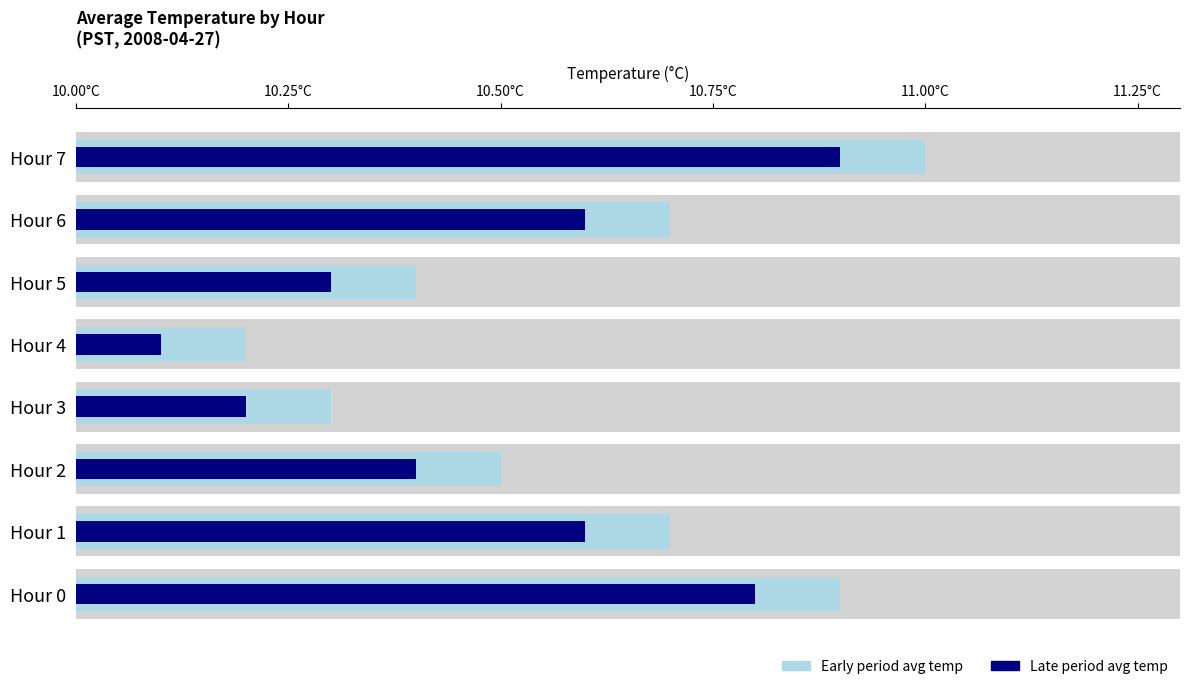

What is the maximum value shown in the chart?

11.0